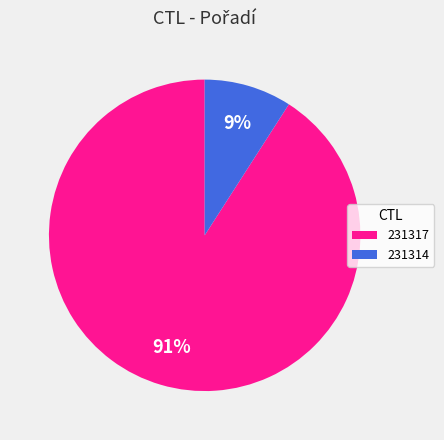

To the nearest percent, what is the difference between the largest and smallest slice percentages?

82%